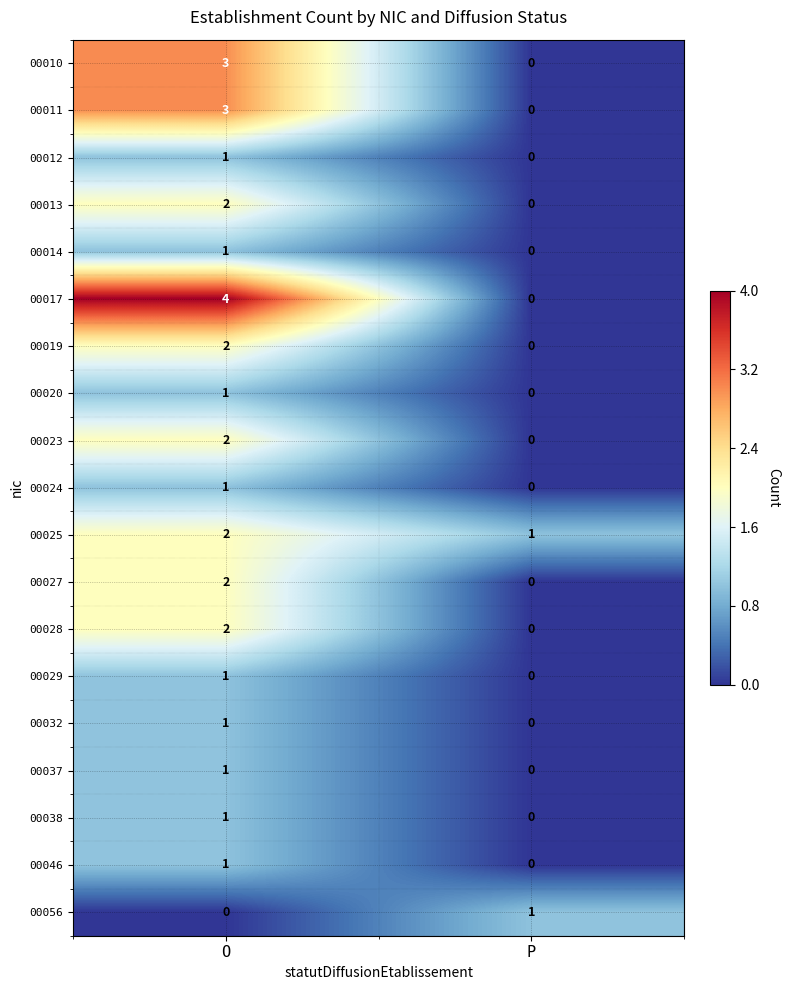

Where is 00024 nearest to the value 0?

P